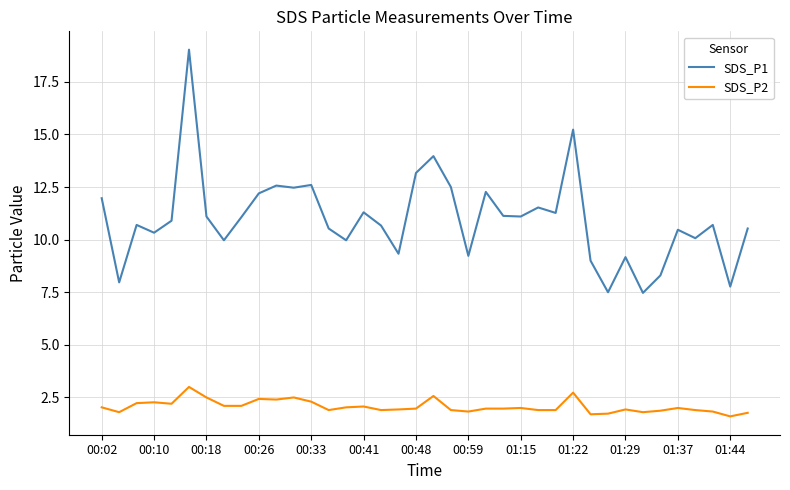

What is the smallest value displayed?

1.6